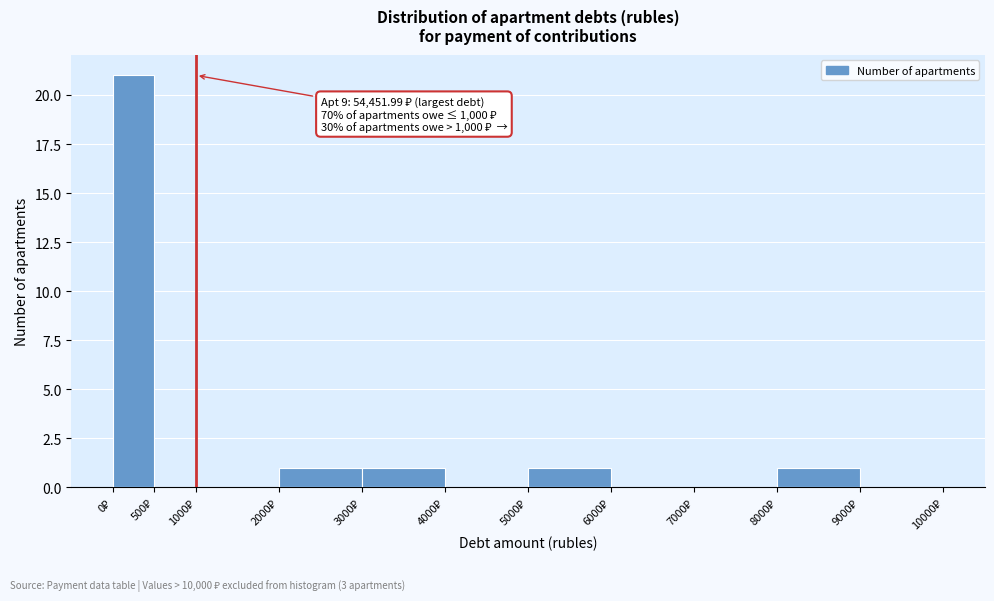

Over which range of the x-axis is the bar tallest?

0 to 500